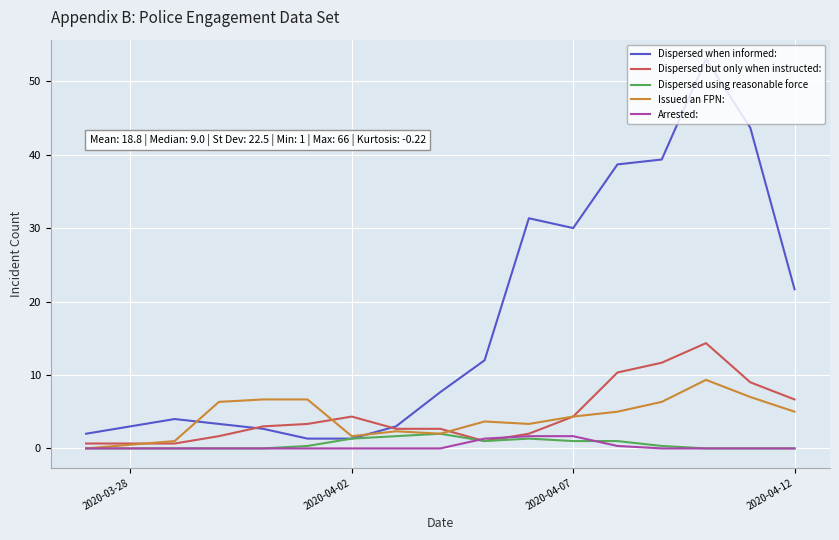

What is the highest value of the Arrested: series?

1.7